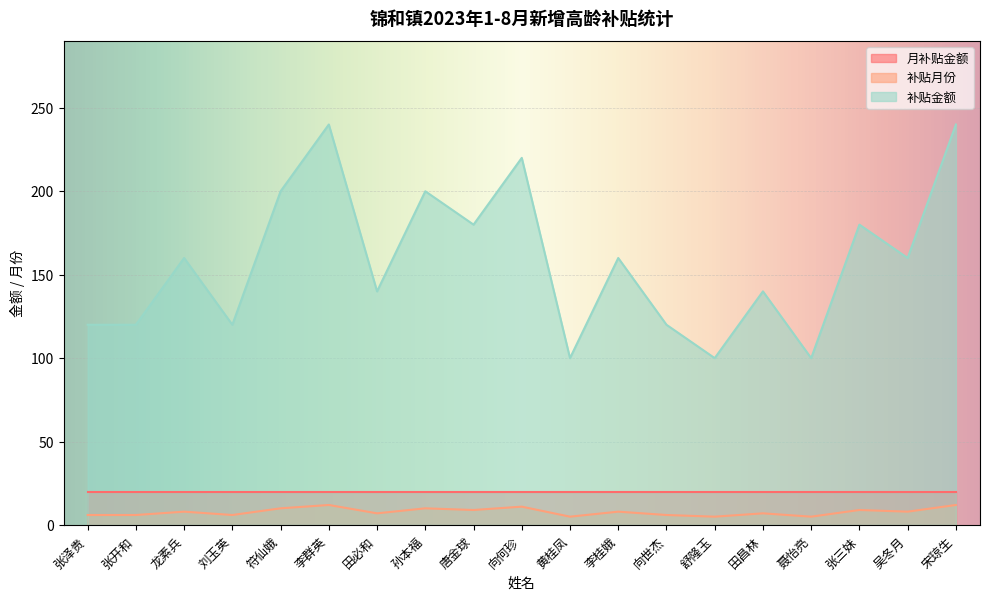

Count the 补贴金额 values in the range 120 to 200.

13